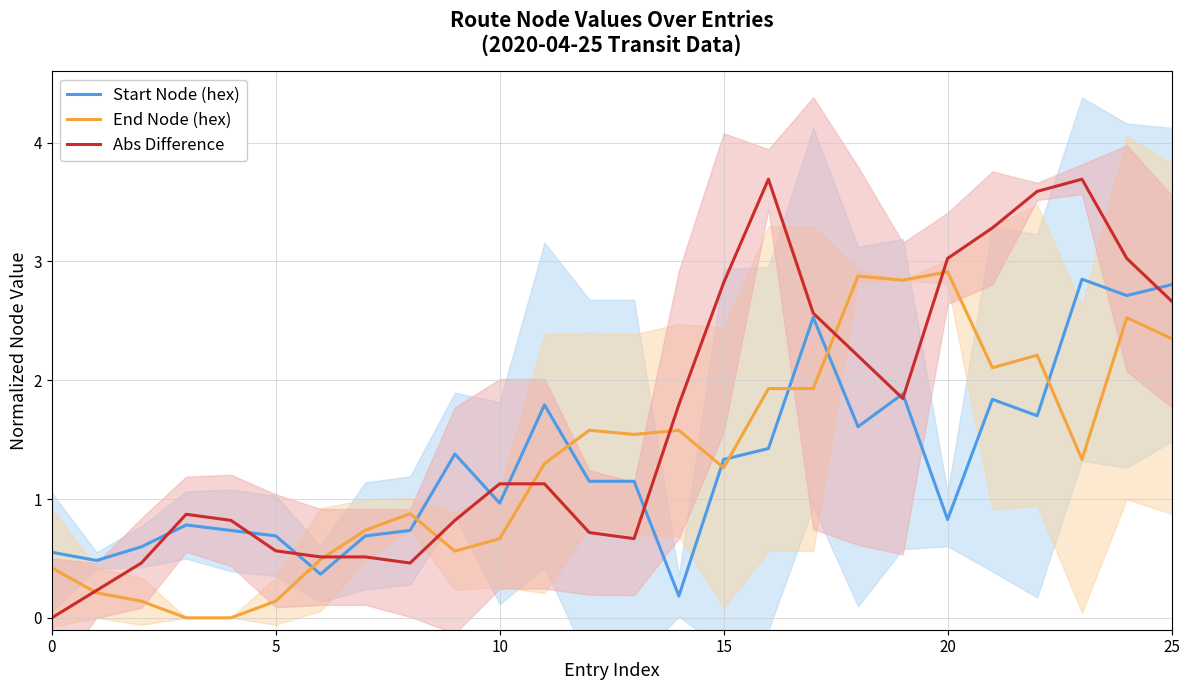

Which series ends up on top after the final intersection of End Node (hex) and Start Node (hex)?

Start Node (hex)